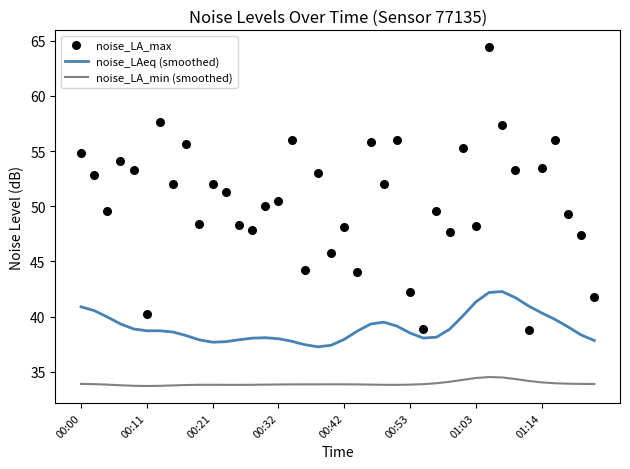

Which series reaches the maximum Y coordinate?

noise_LA_max